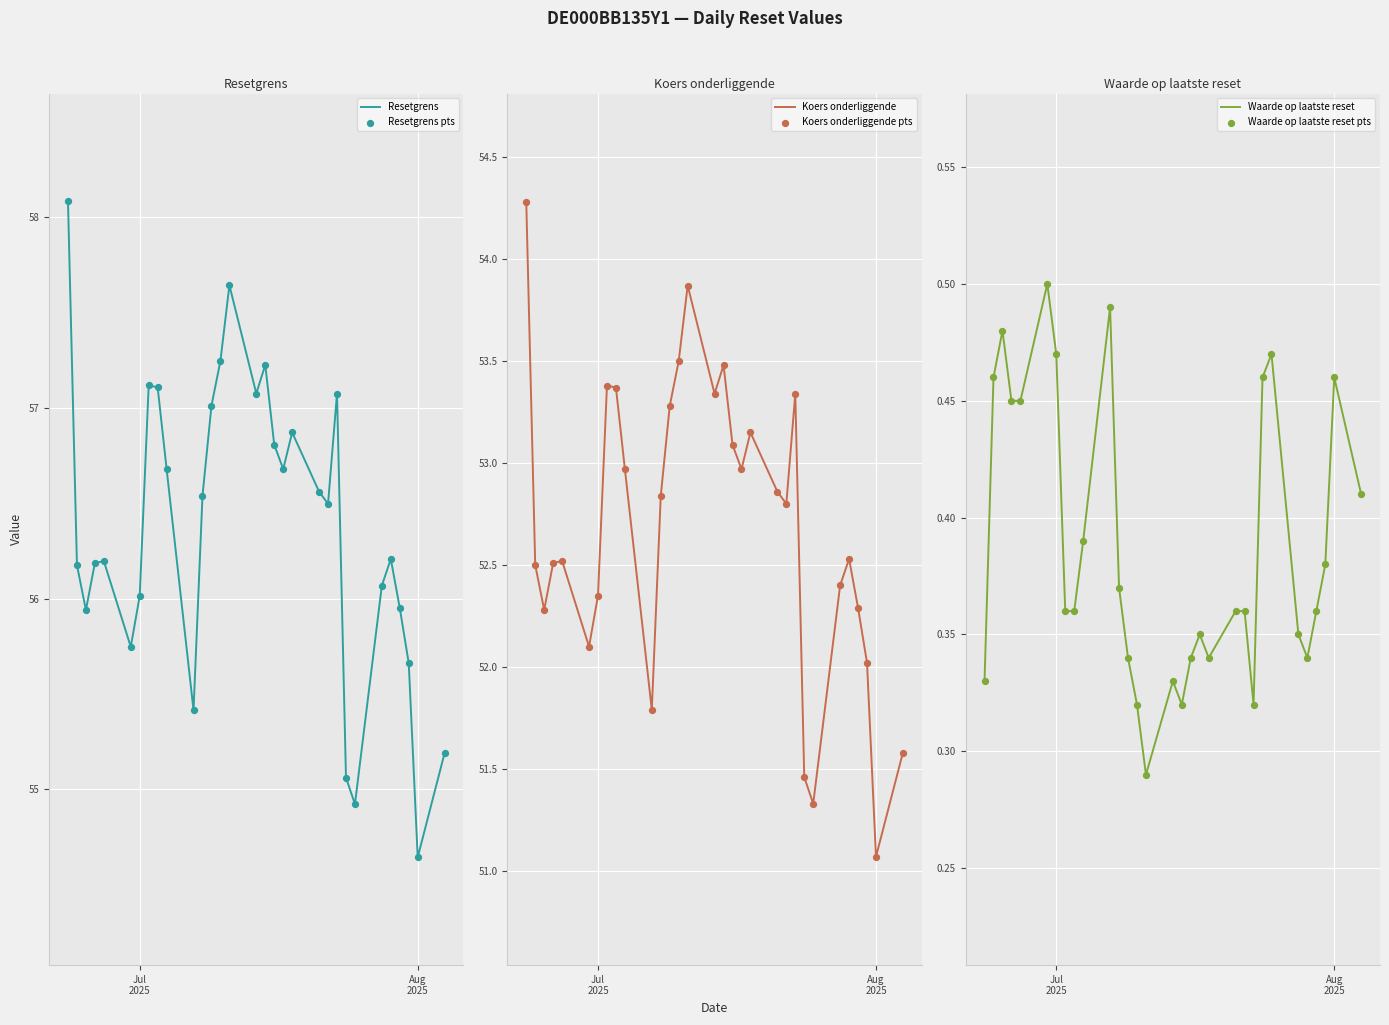

Which series has the largest Y range (max minus min)?

Resetgrens